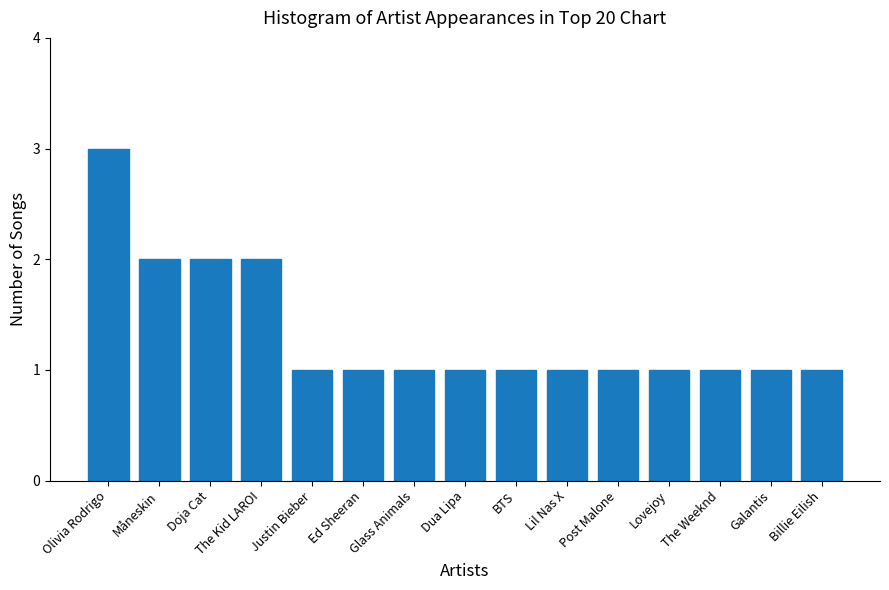

What is the value of the 9th bar from the left?

1